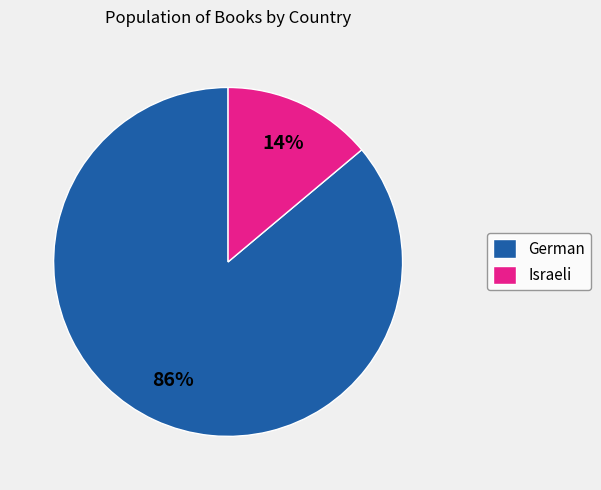

Do German and Israeli together represent more than half of the pie?

Yes